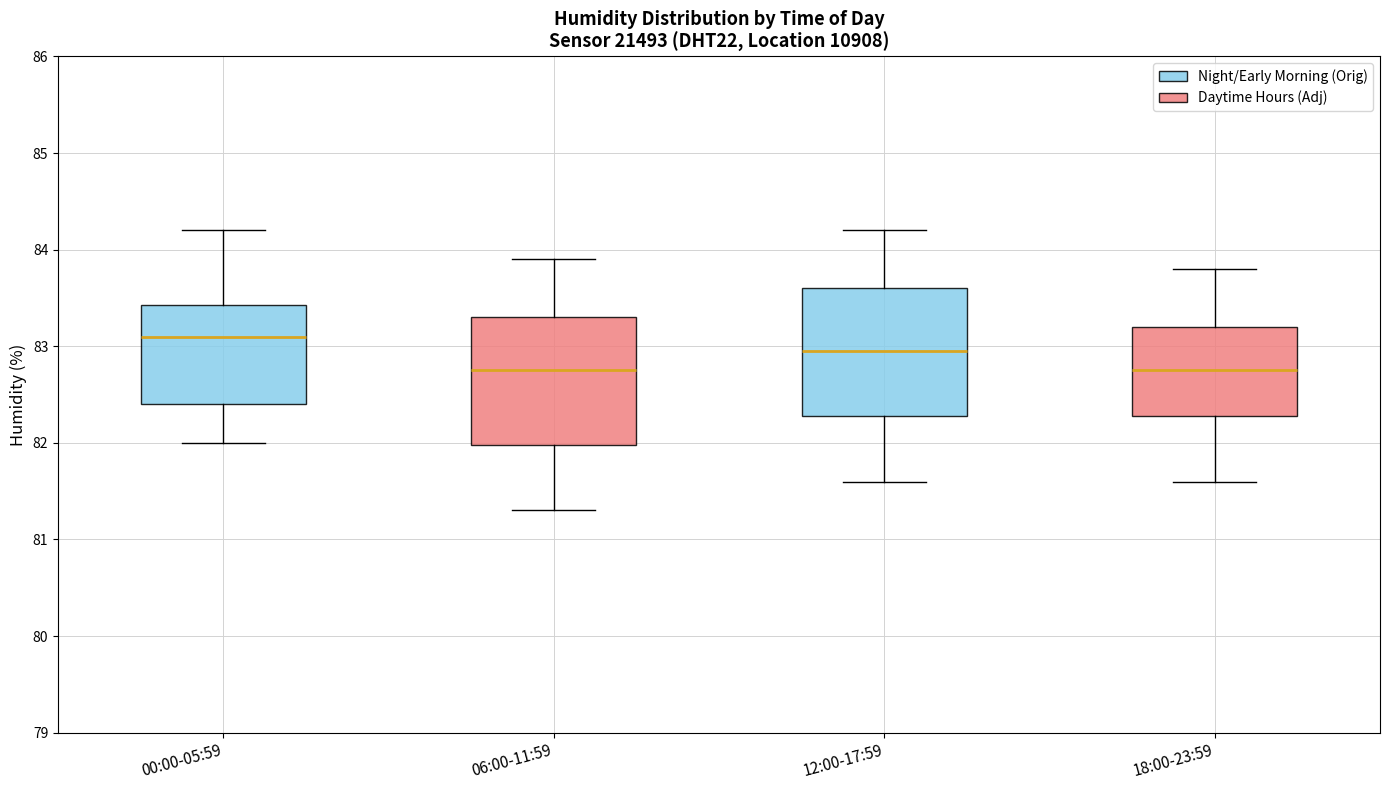

Reading left to right, read every box against the y-axis: the position of its median line, the range the box covers, and the ends of its whiskers. The values are not printed on the chart, so give them approximately, as read against the axis.

00:00-05:59: median 83.1, box 82.4 to 83.4, whiskers 82.0 to 84.2
06:00-11:59: median 82.8, box 82.0 to 83.3, whiskers 81.3 to 83.9
12:00-17:59: median 83.0, box 82.3 to 83.6, whiskers 81.6 to 84.2
18:00-23:59: median 82.8, box 82.3 to 83.2, whiskers 81.6 to 83.8